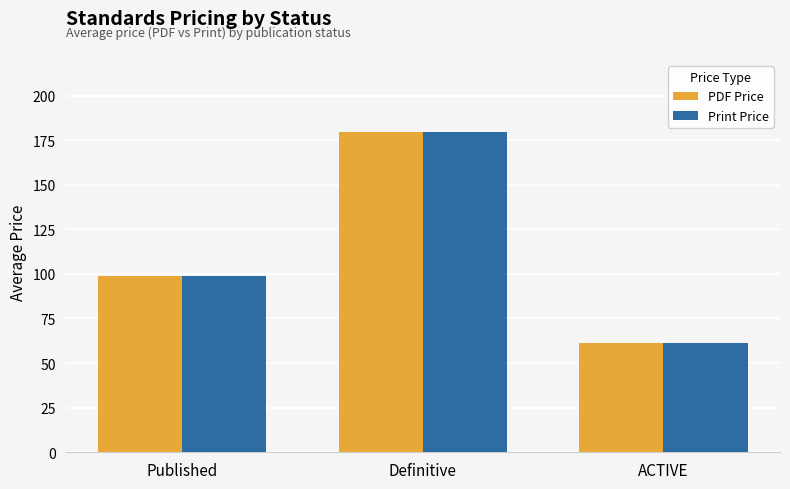

At which category is the sum across all series the highest?

Definitive